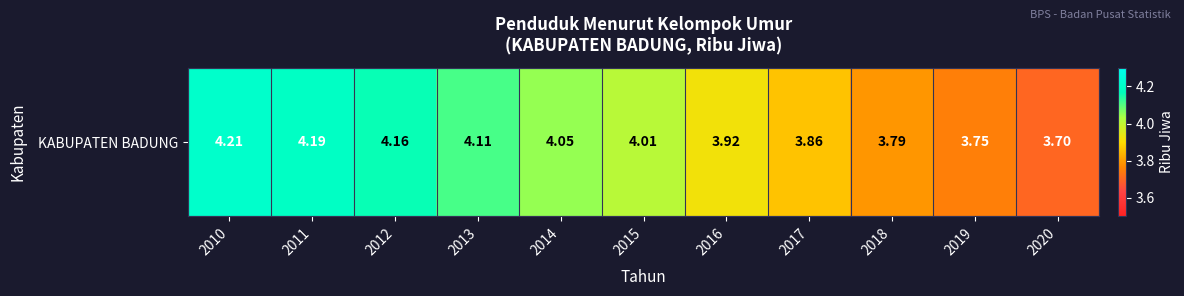

Approximately how many times larger is the value at 2011 compared to 2018?

1.1